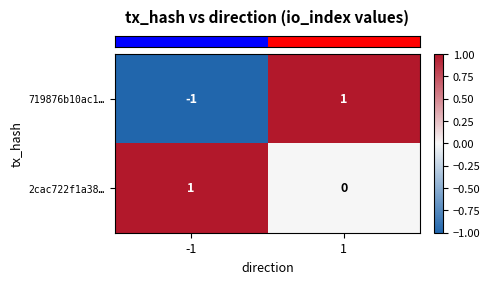

Which series changed the most between -1 and 1?

719876b10ac1…